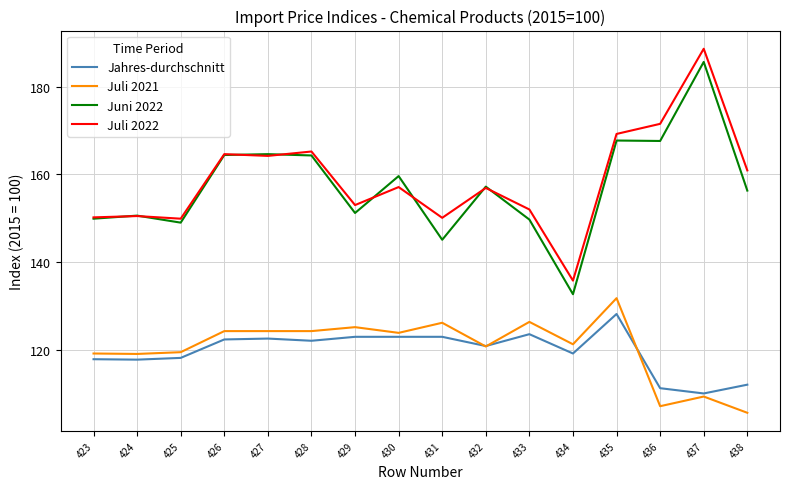

Which series has the widest spread of values?

Juni 2022